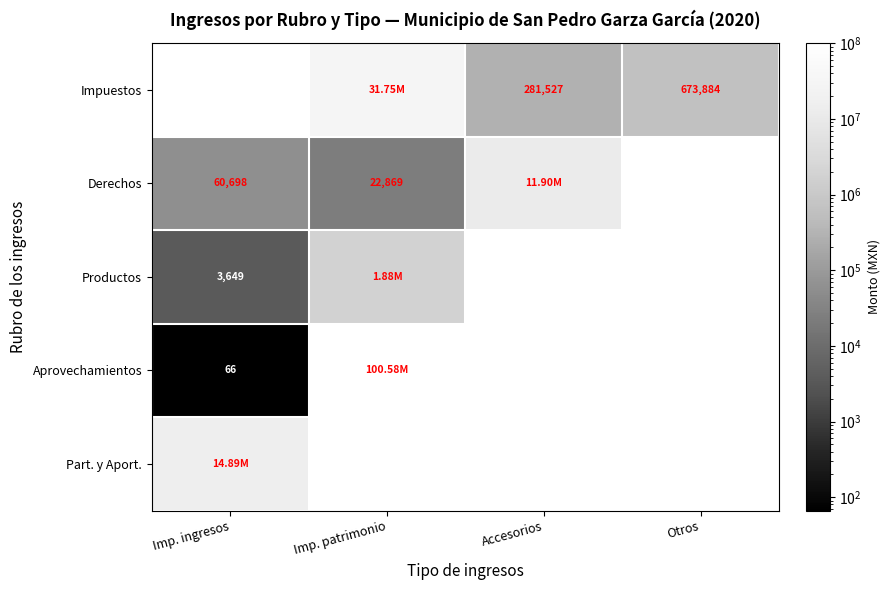

Is the value of Part. y Aport. at Accesorios greater than the value of Impuestos at Accesorios?

No